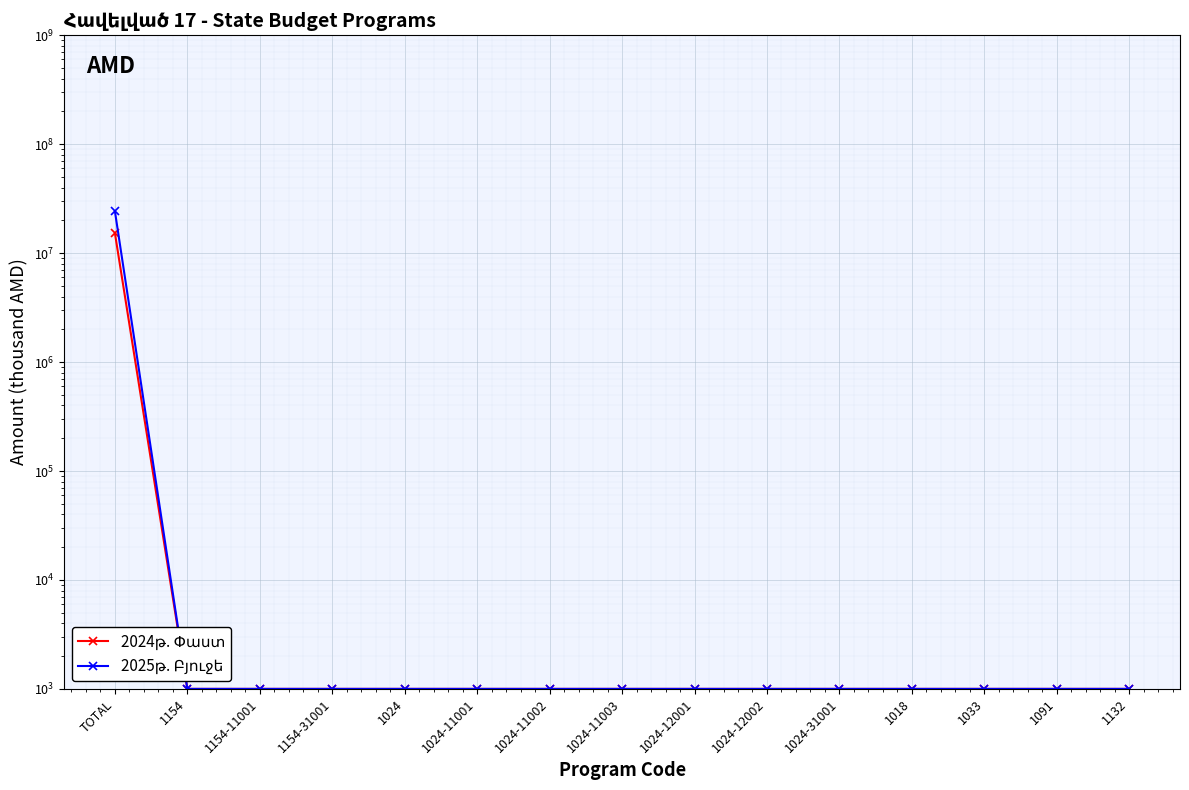

Which has a higher value, 1024 or 1024-31001?

1024